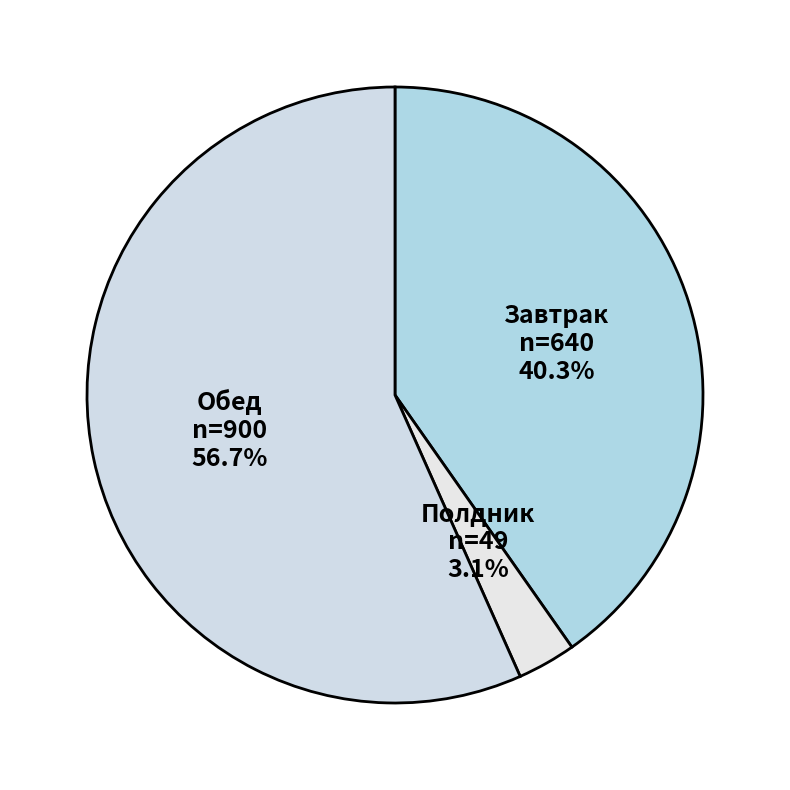

Which has a higher value, Полдник or Обед?

Обед